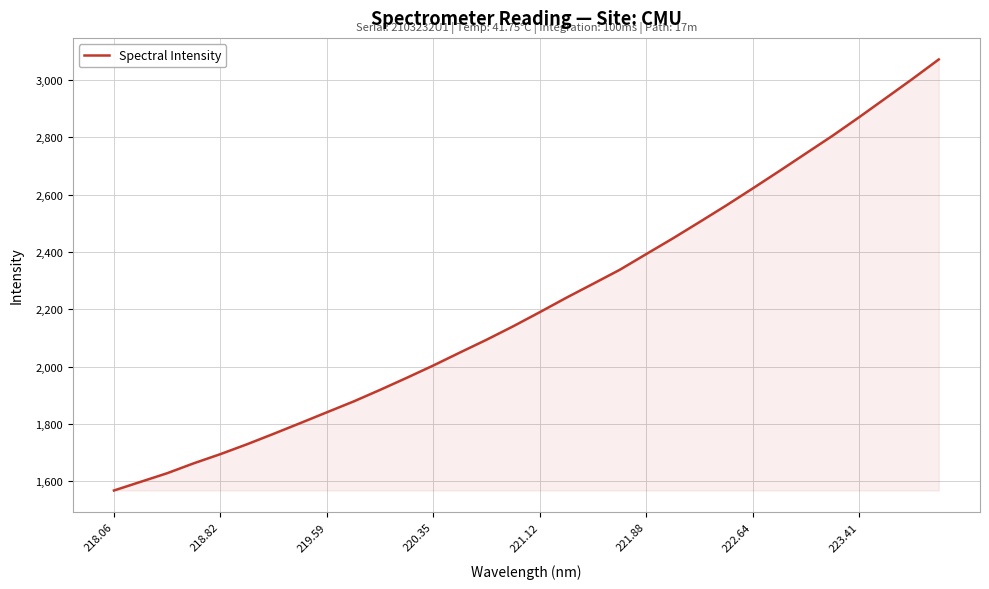

What is the maximum value shown in the chart?

3072.0